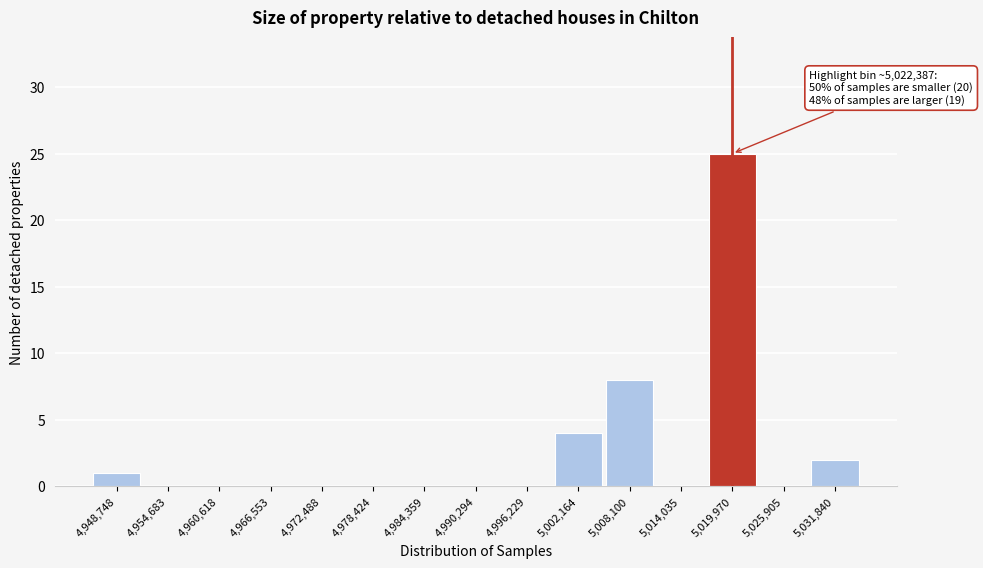

Reading left to right, list all the values displayed in this chart.

4,948,748=1	4,954,683=0	4,960,618=0	4,966,553=0	4,972,488=0	4,978,424=0	4,984,359=0	4,990,294=0	4,996,229=0	5,002,164=4	5,008,100=8	5,014,035=0	5,019,970=25	5,025,905=0	5,031,840=2